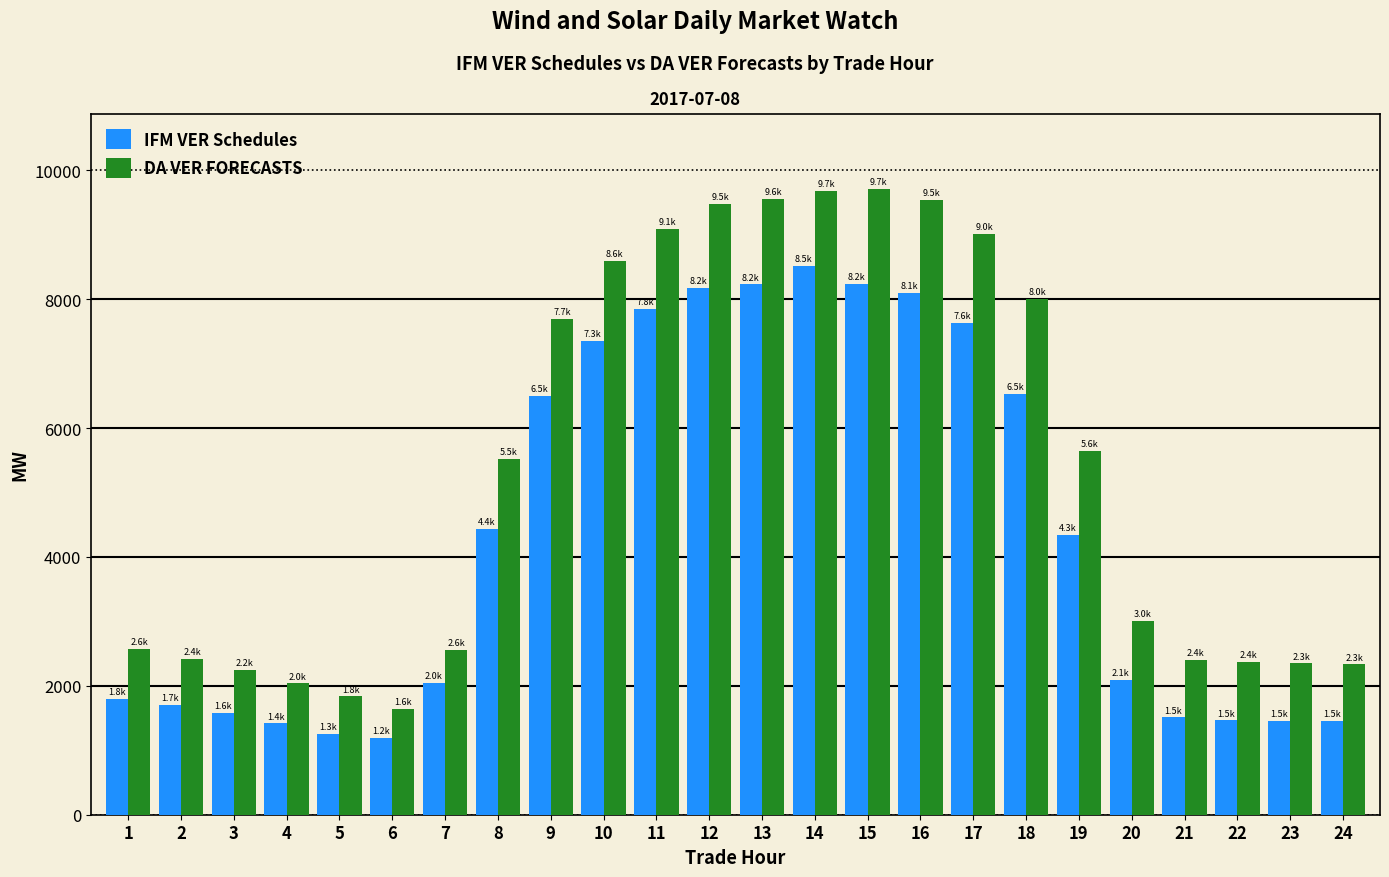

List the series in order of their peak value, highest first.

DA VER FORECASTS, IFM VER Schedules